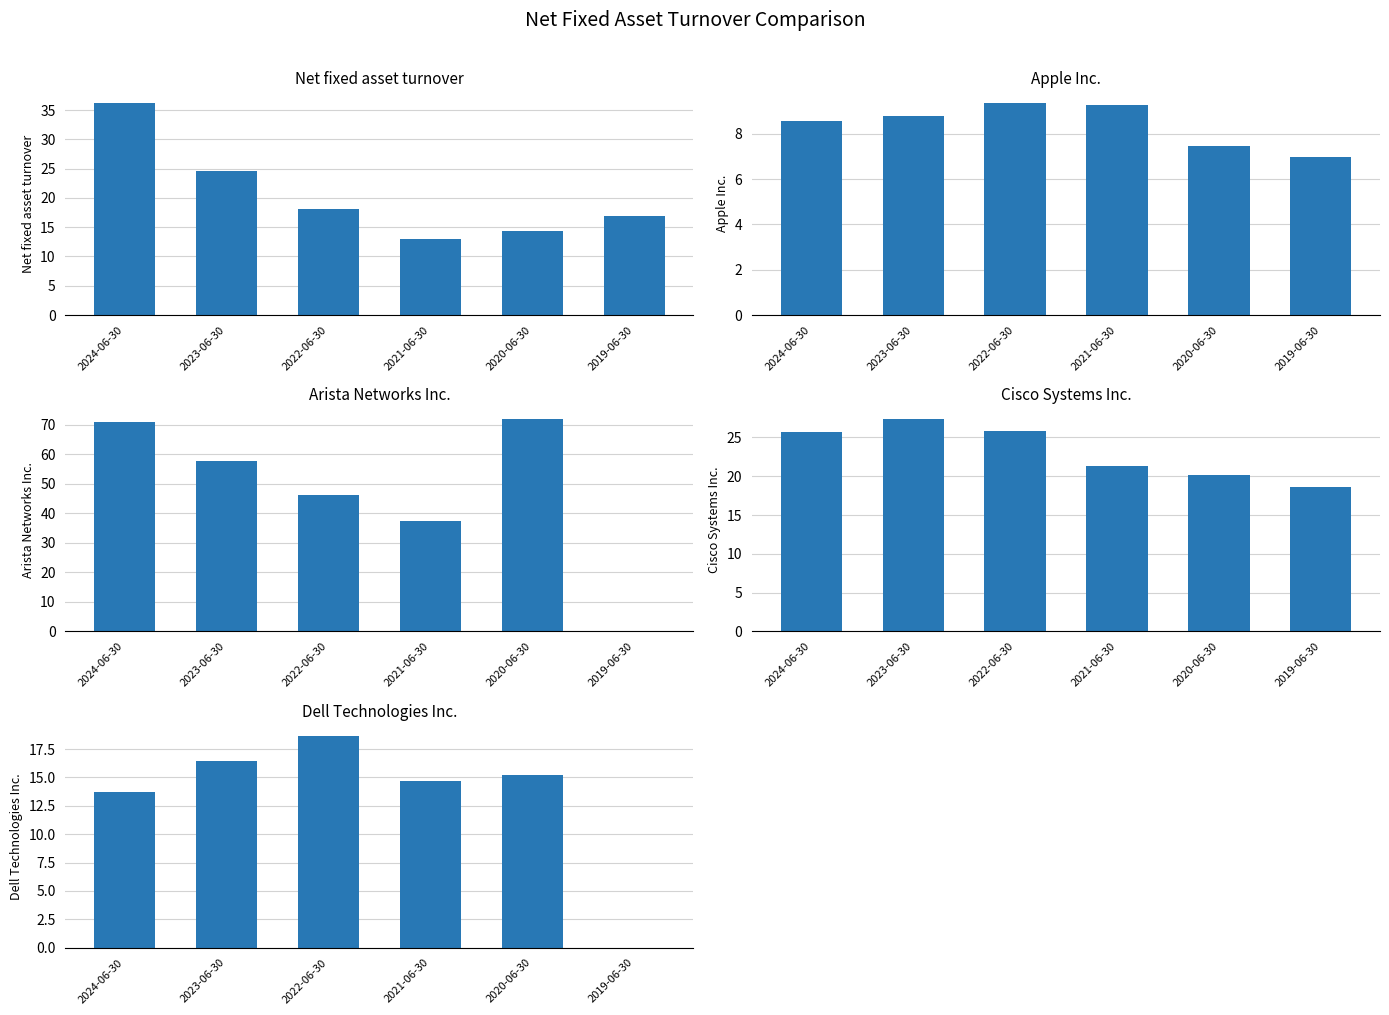

Read the Dell Technologies Inc. value at 2024-06-30.

13.8